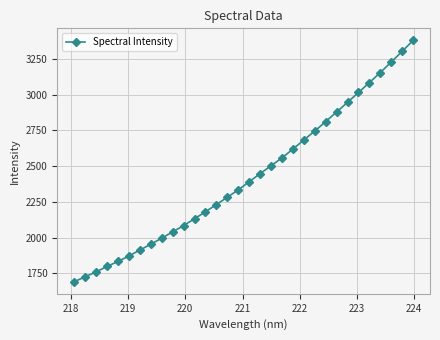

What is the value of the 14th point from the left?

2231.5